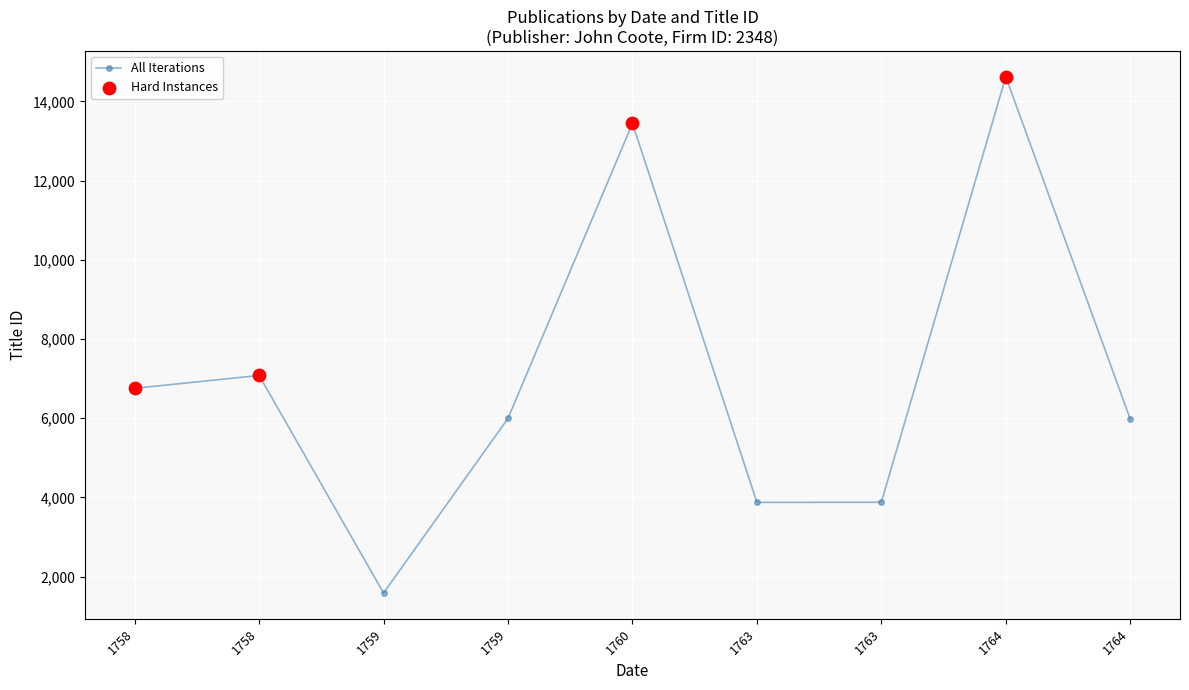

What is the ratio of the value at 1760 to the value at 1758?

1.9